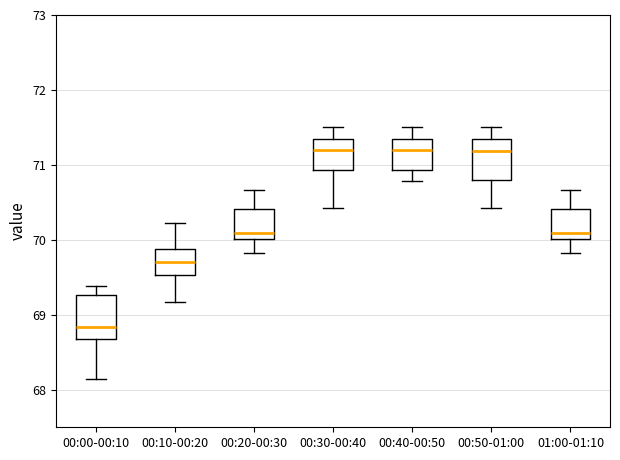

Reading left to right, read every box against the y-axis: the position of its median line, the range the box covers, and the ends of its whiskers. The values are not printed on the chart, so give them approximately, as read against the axis.

00:00-00:10: median 68.8, box 68.7 to 69.3, whiskers 68.2 to 69.4
00:10-00:20: median 69.7, box 69.5 to 69.9, whiskers 69.2 to 70.2
00:20-00:30: median 70.1, box 70.0 to 70.4, whiskers 69.8 to 70.7
00:30-00:40: median 71.2, box 70.9 to 71.3, whiskers 70.4 to 71.5
00:40-00:50: median 71.2, box 70.9 to 71.3, whiskers 70.8 to 71.5
00:50-01:00: median 71.2, box 70.8 to 71.3, whiskers 70.4 to 71.5
01:00-01:10: median 70.1, box 70.0 to 70.4, whiskers 69.8 to 70.7